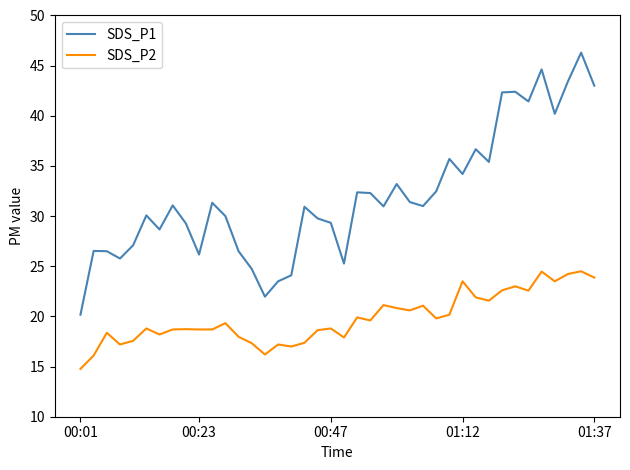

What is the lowest value of the SDS_P1 series?

20.2